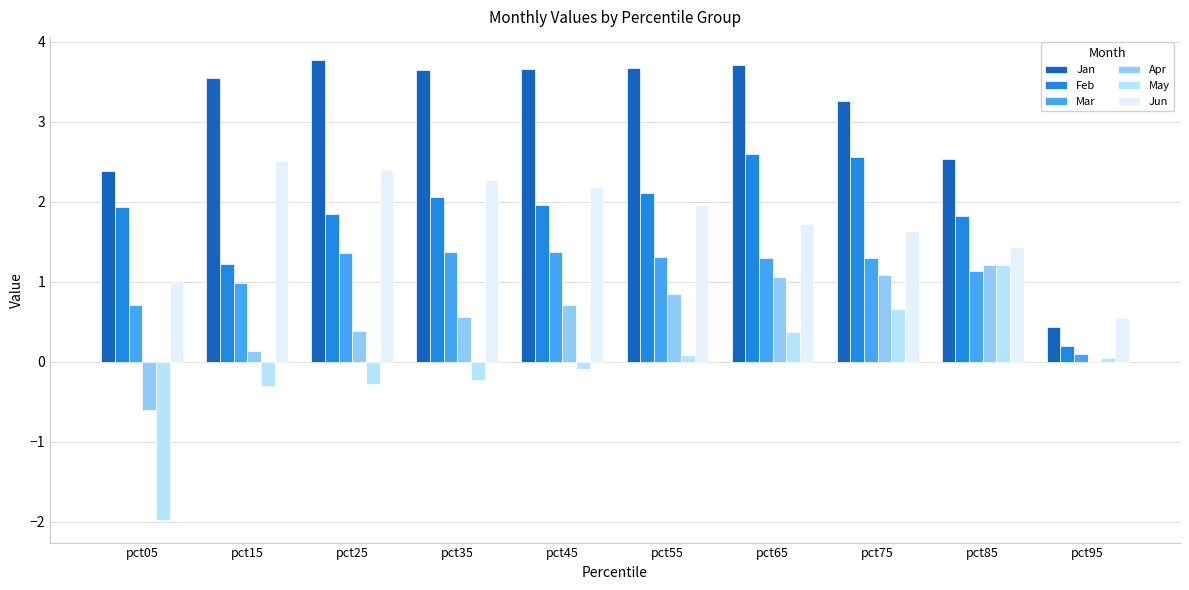

True or false: Jun has a value of 0.5 at pct55.

False